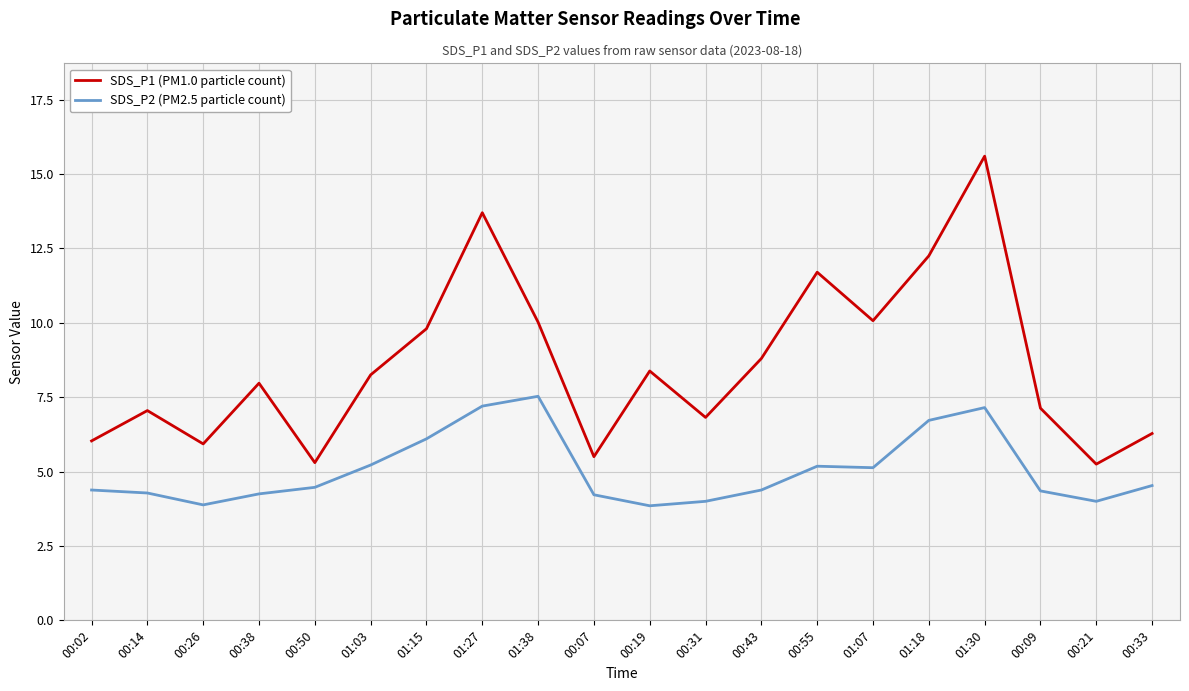

True or false: SDS_P1 (PM1.0 particle count) has a value of 9.8 at 01:15.

True